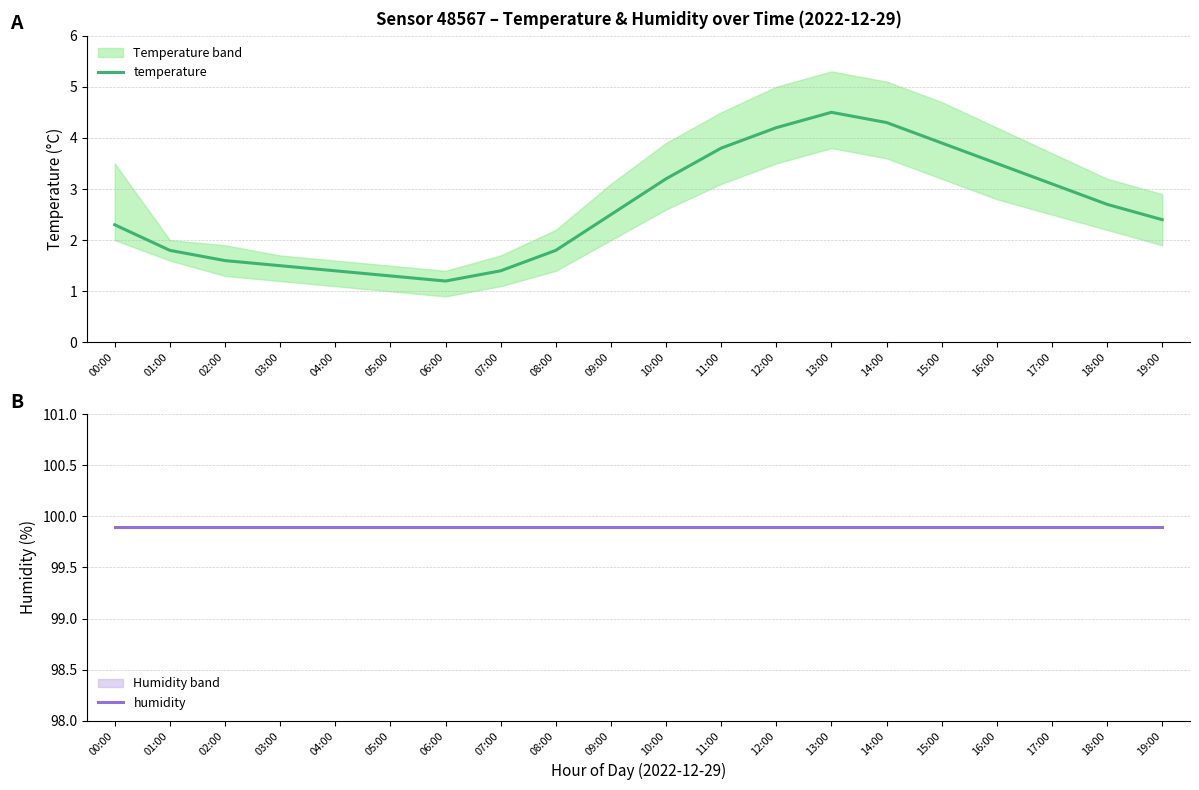

Does the chart have visible grid lines?

Yes